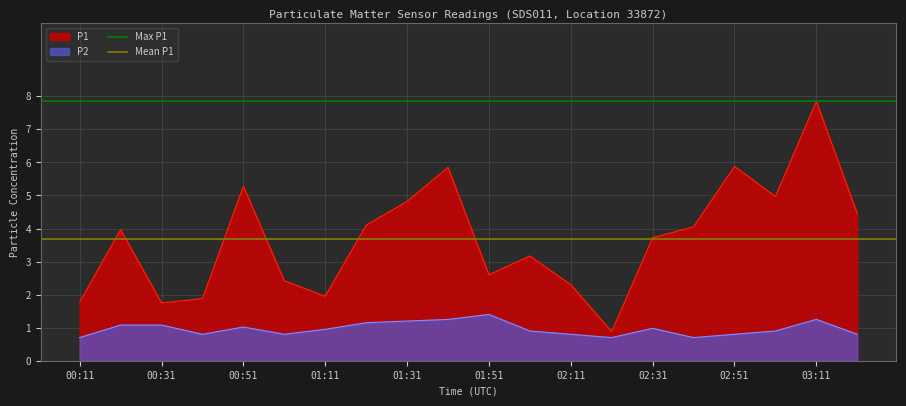

What is the highest value of the P2 series?

1.4